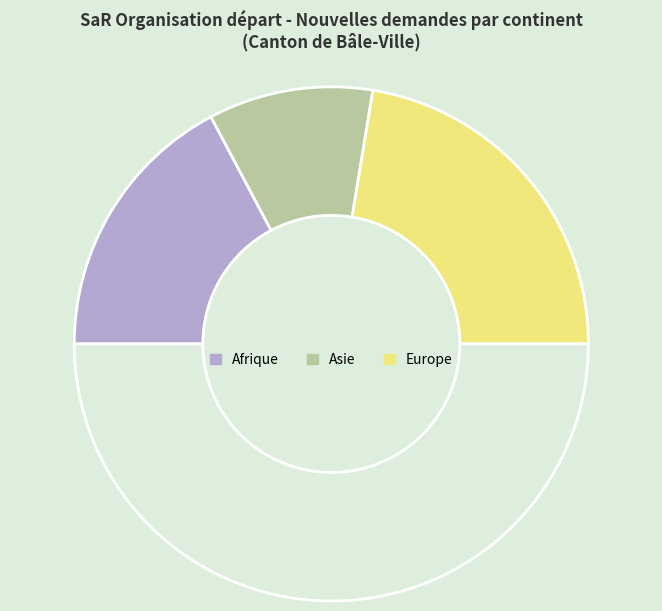

How many segments does this pie chart have?

4